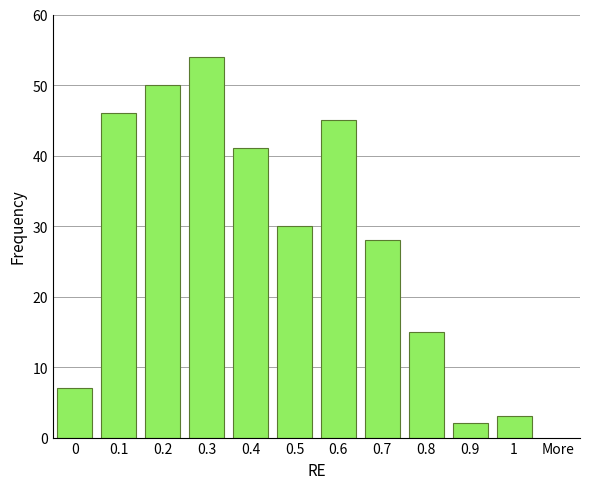

Reading left to right, list all the values displayed in this chart.

0=7	0.1=46	0.2=50	0.3=54	0.4=41	0.5=30	0.6=45	0.7=28	0.8=15	0.9=2	1=3